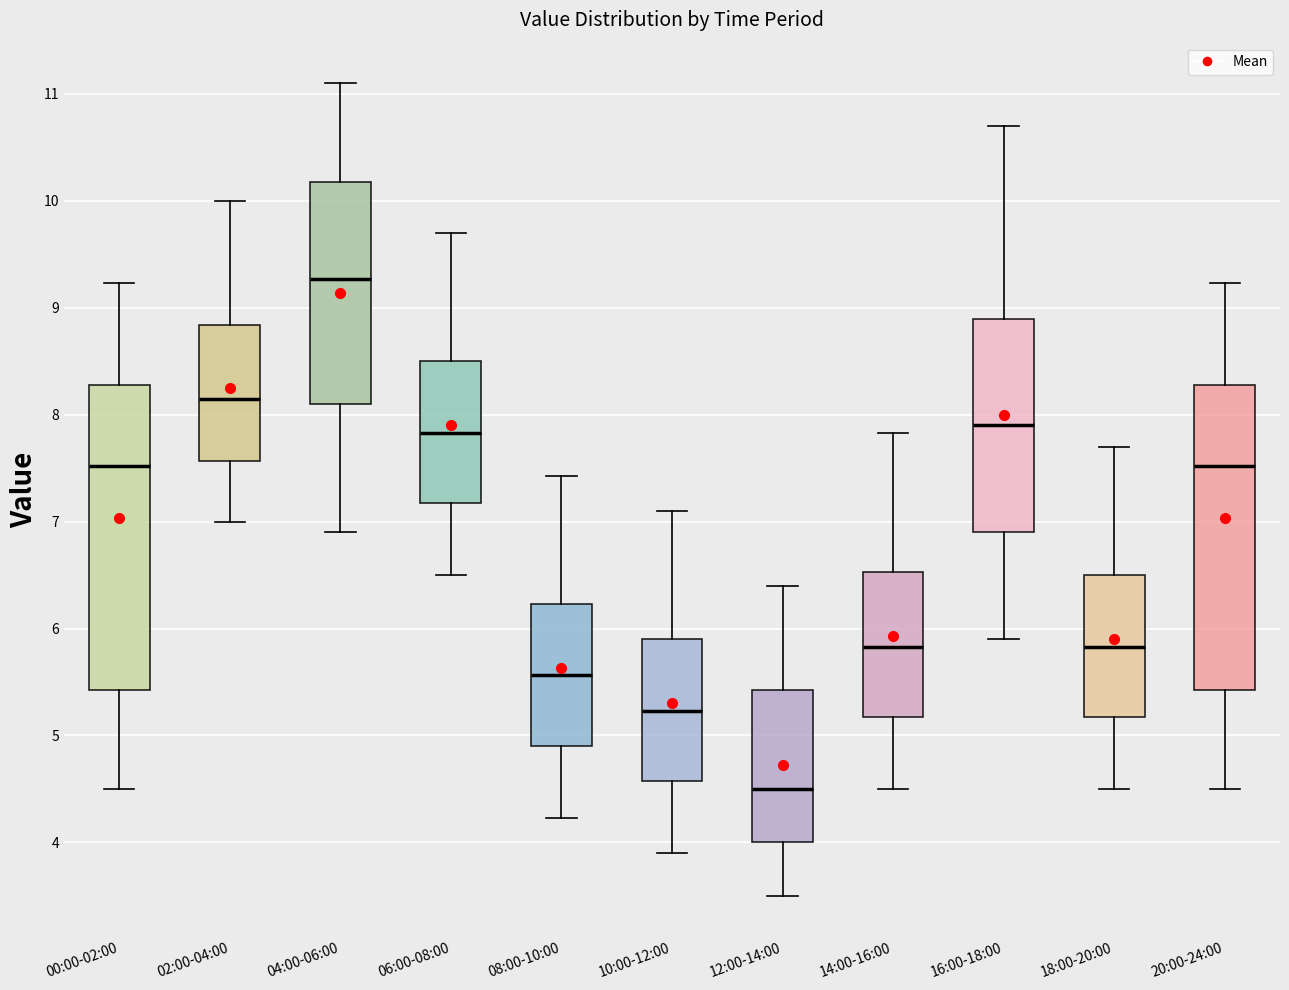

Which box has the lowest median line?

12:00-14:00